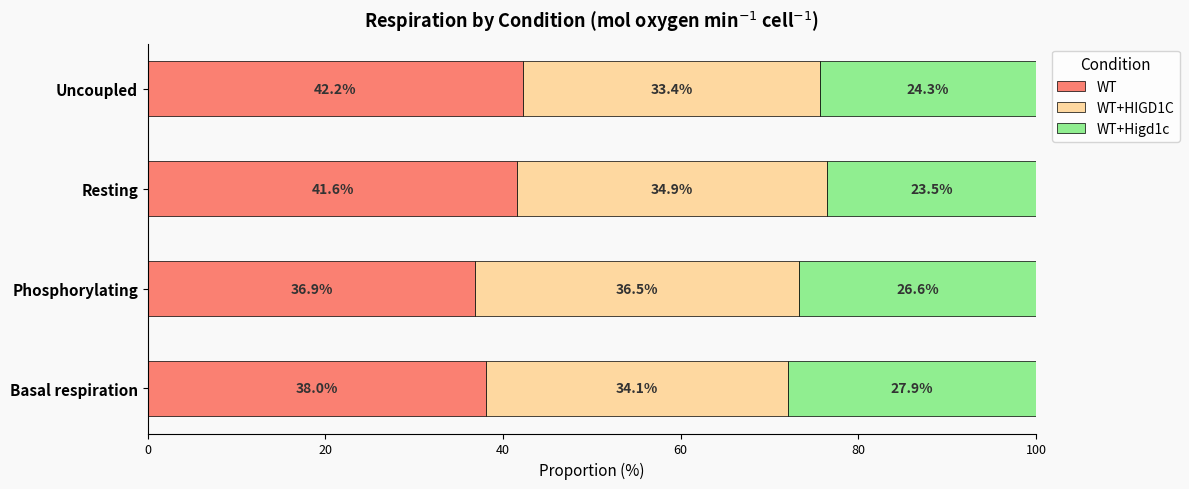

What is the lowest value of the WT series?

36.9